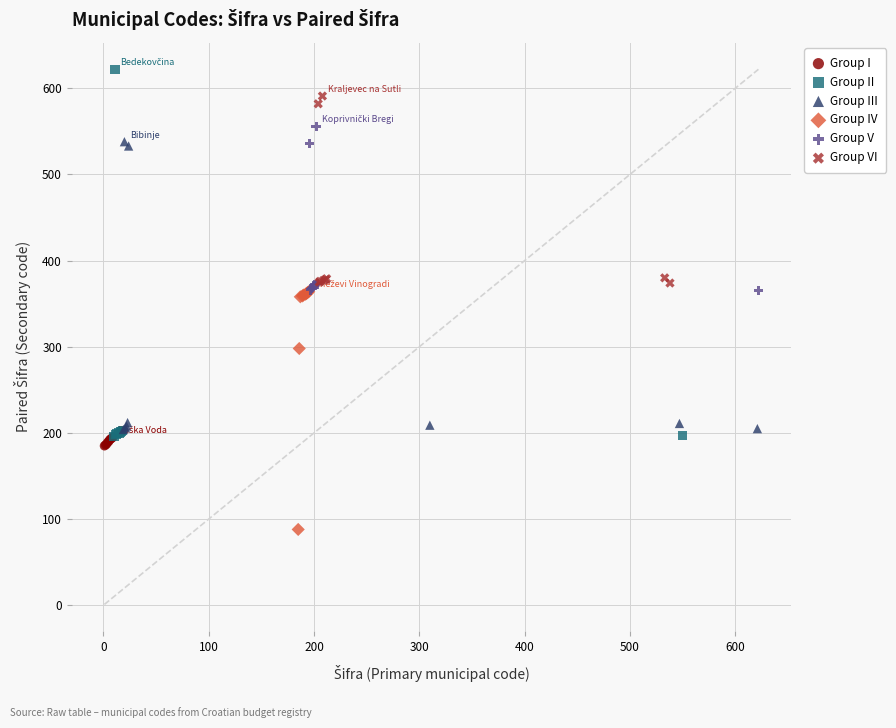

What are all the series names shown in the legend?

Group I, Group II, Group III, Group IV, Group V, Group VI